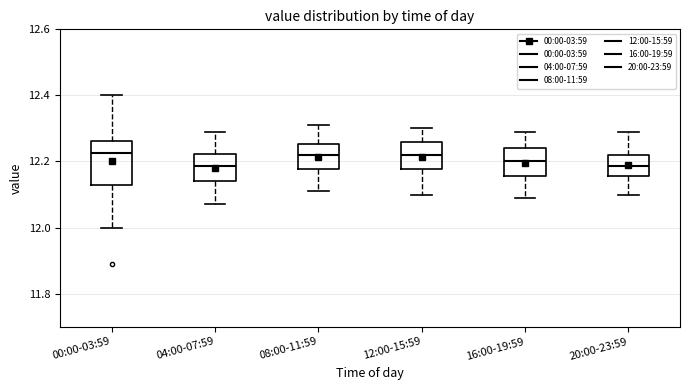

Which box is the tallest, from its lower edge to its upper edge?

00:00-03:59